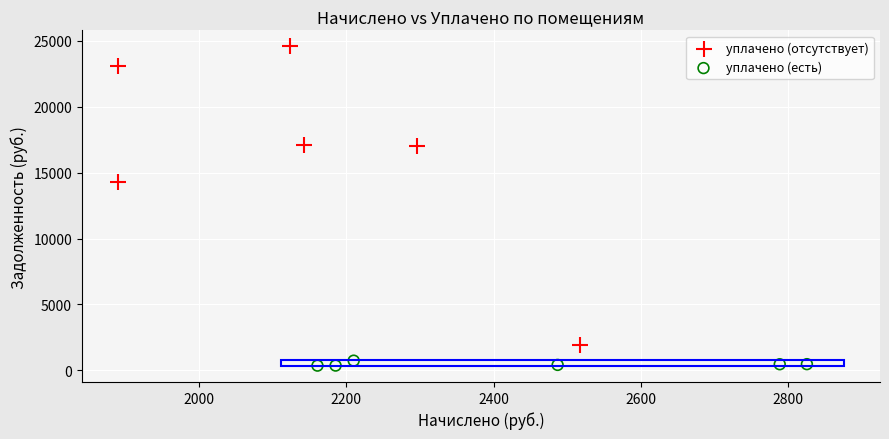

Which series reaches the minimum Y coordinate?

уплачено (есть)